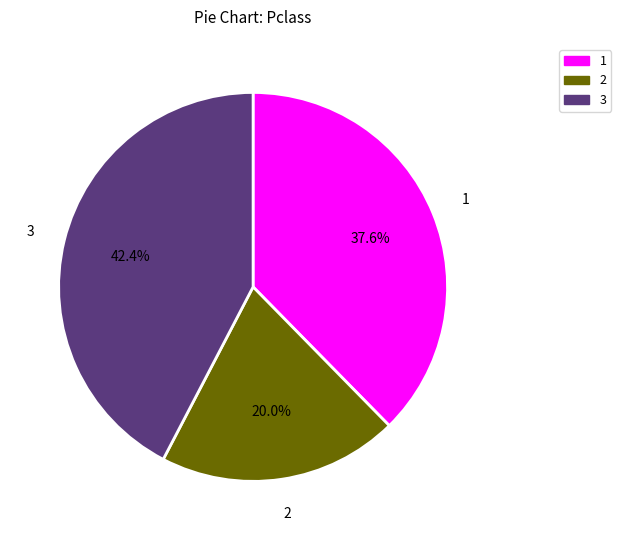

How much of the chart is everything except 2?

80.0%